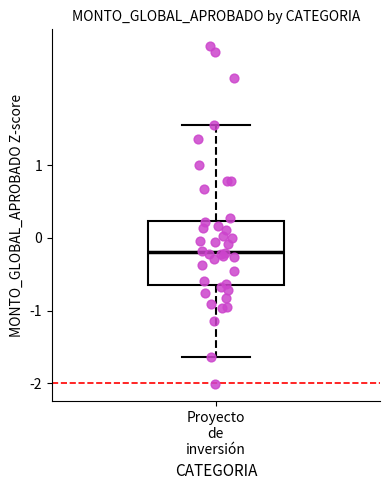

Where does the median line of the box for Proyecto de inversión sit on the y-axis? The values are not printed on the chart, so give them approximately, as read against the axis.

-0.2